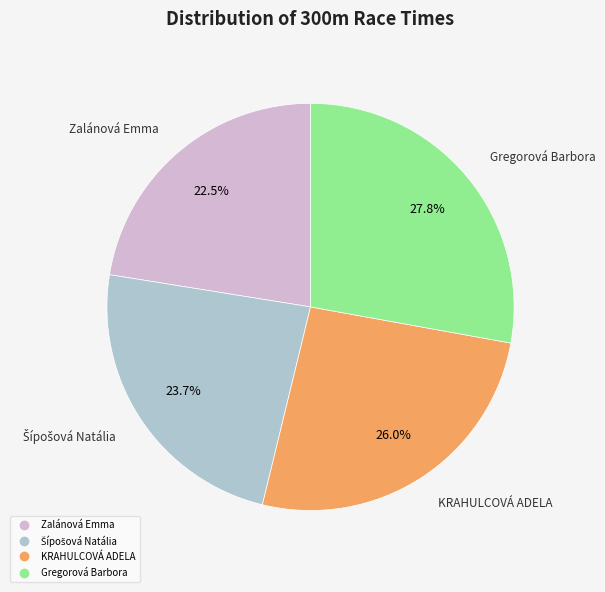

To the nearest percent, what is the average slice percentage?

25%